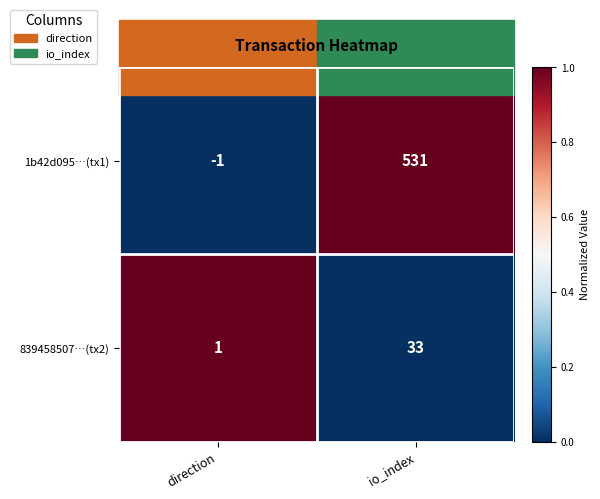

At which category is the sum across all series the highest?

io_index